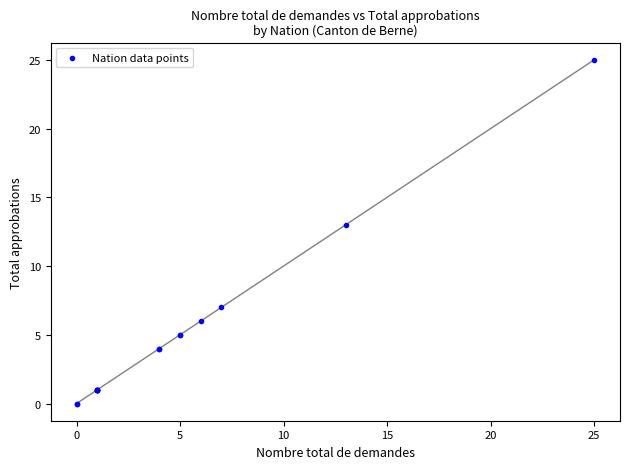

What Y value in the scatter plot is closest to 12?

13